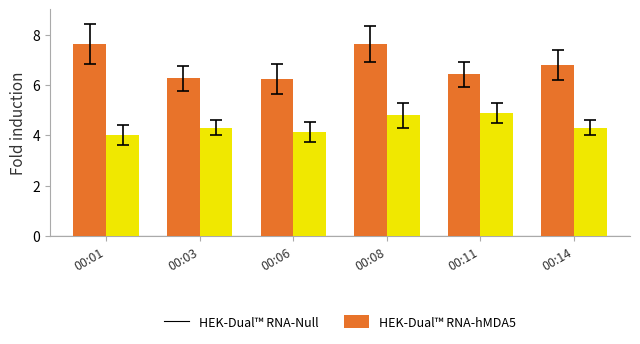

Between 00:01 and 00:06, which series saw the biggest shift?

HEK-Dual™ RNA-Null